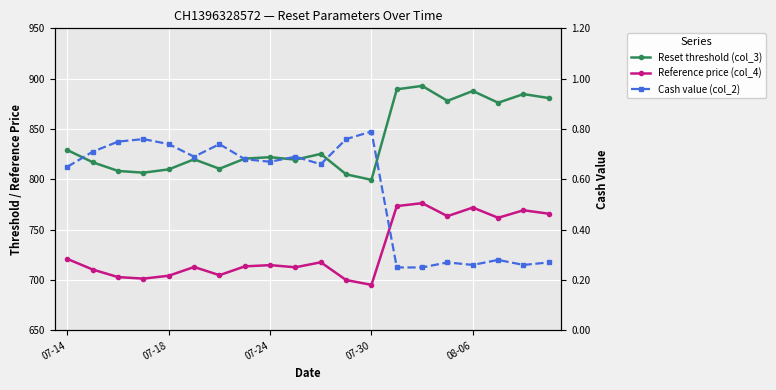

What is the maximum value shown in the chart?

892.8